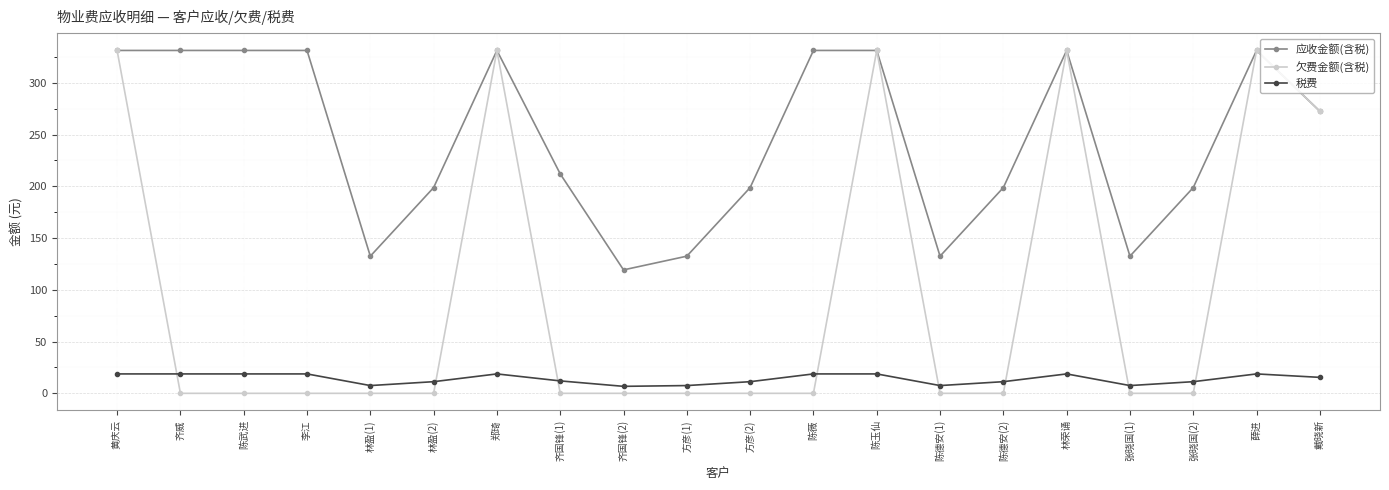

What is the value of the 税费 point at the 16th from the left?

18.8